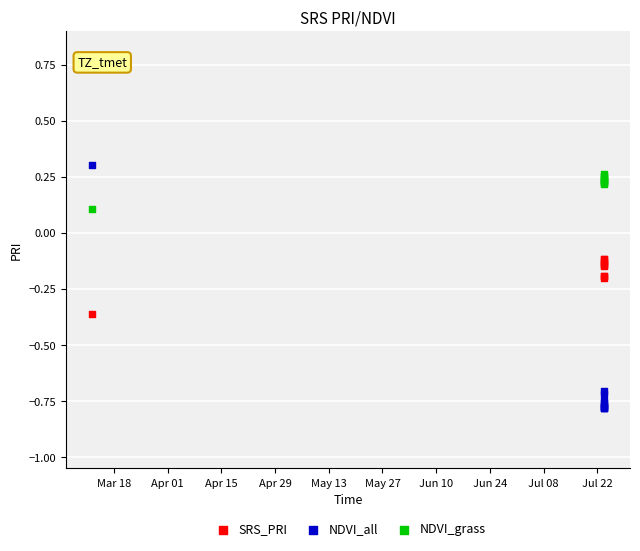

Which series has the widest spread of Y values?

NDVI_all